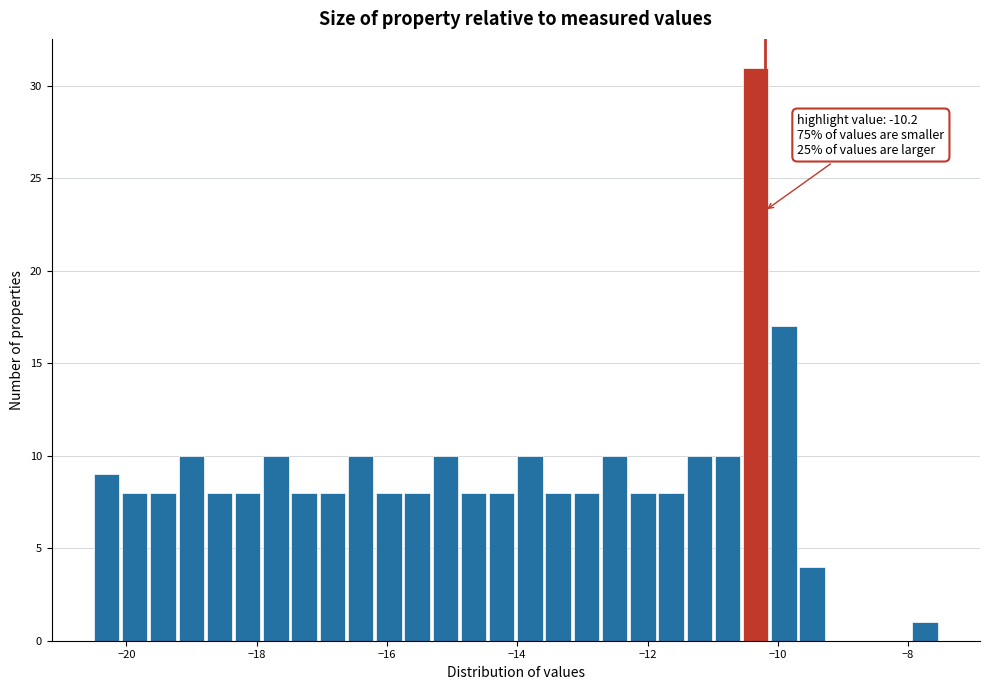

Around what value on the x-axis is the tallest bar? Give the approximate position of its centre, as read against the axis.

-10.4